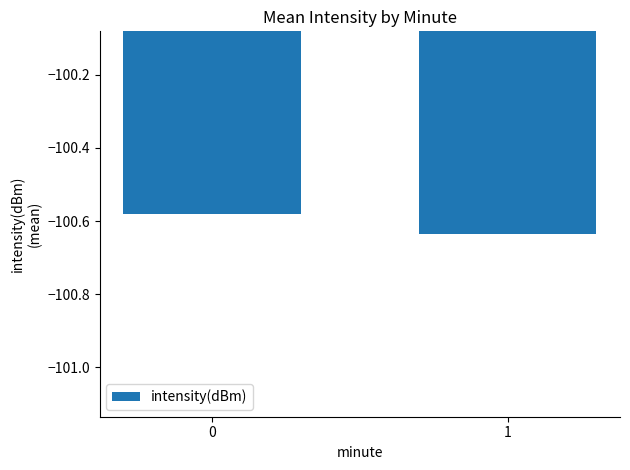

Rank the categories by value from lowest to highest.

1, 0